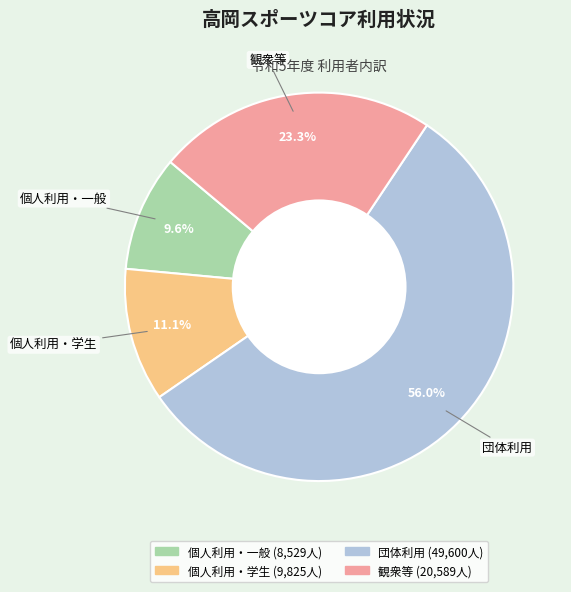

Which has a higher value, 団体利用 or 個人利用・学生?

団体利用